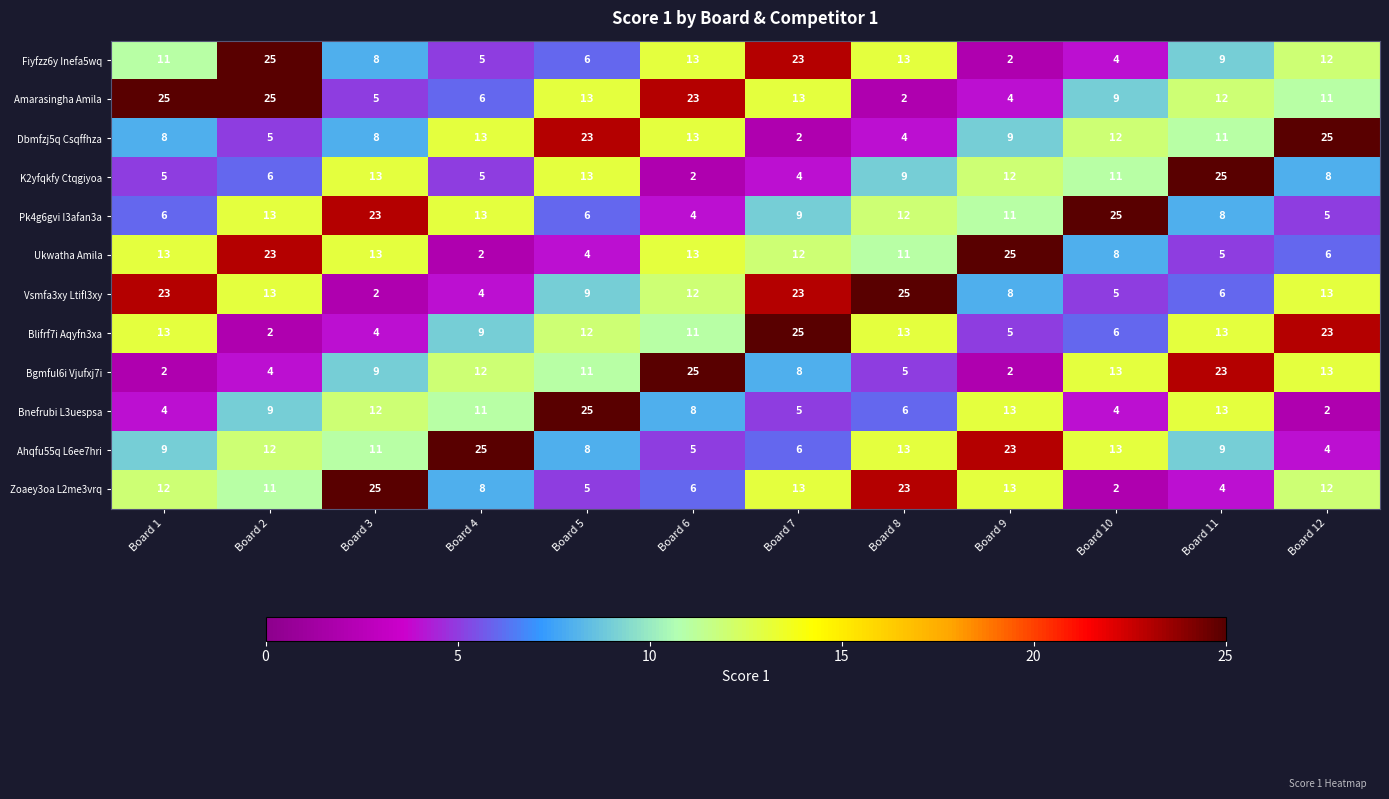

At which category is the sum across all series the highest?

Board 2